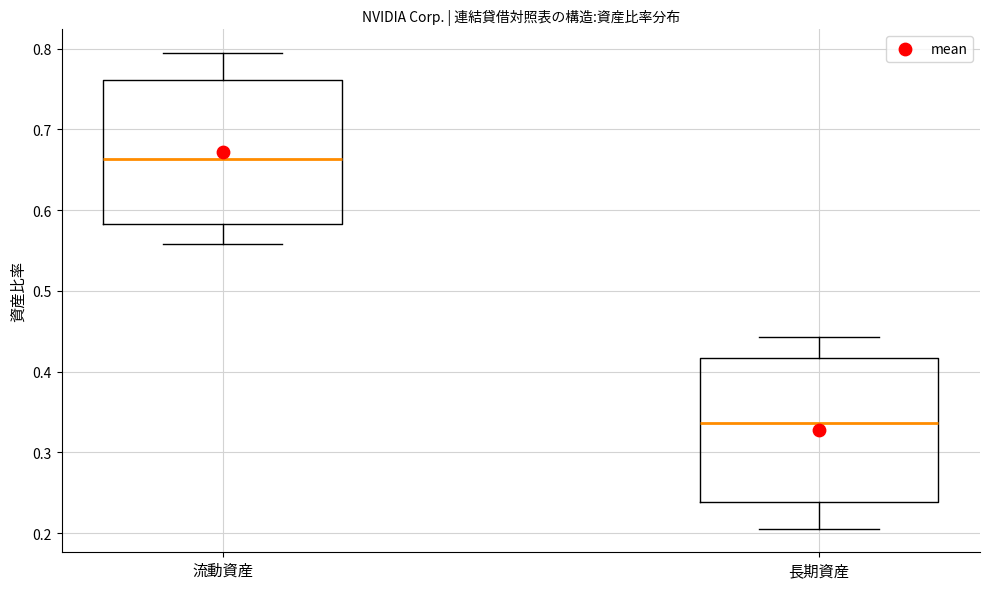

Reading left to right, read every box against the y-axis: the position of its median line, the range the box covers, and the ends of its whiskers. The values are not printed on the chart, so give them approximately, as read against the axis.

流動資産: median 0.66, box 0.58 to 0.76, whiskers 0.56 to 0.79
長期資産: median 0.34, box 0.24 to 0.42, whiskers 0.21 to 0.44